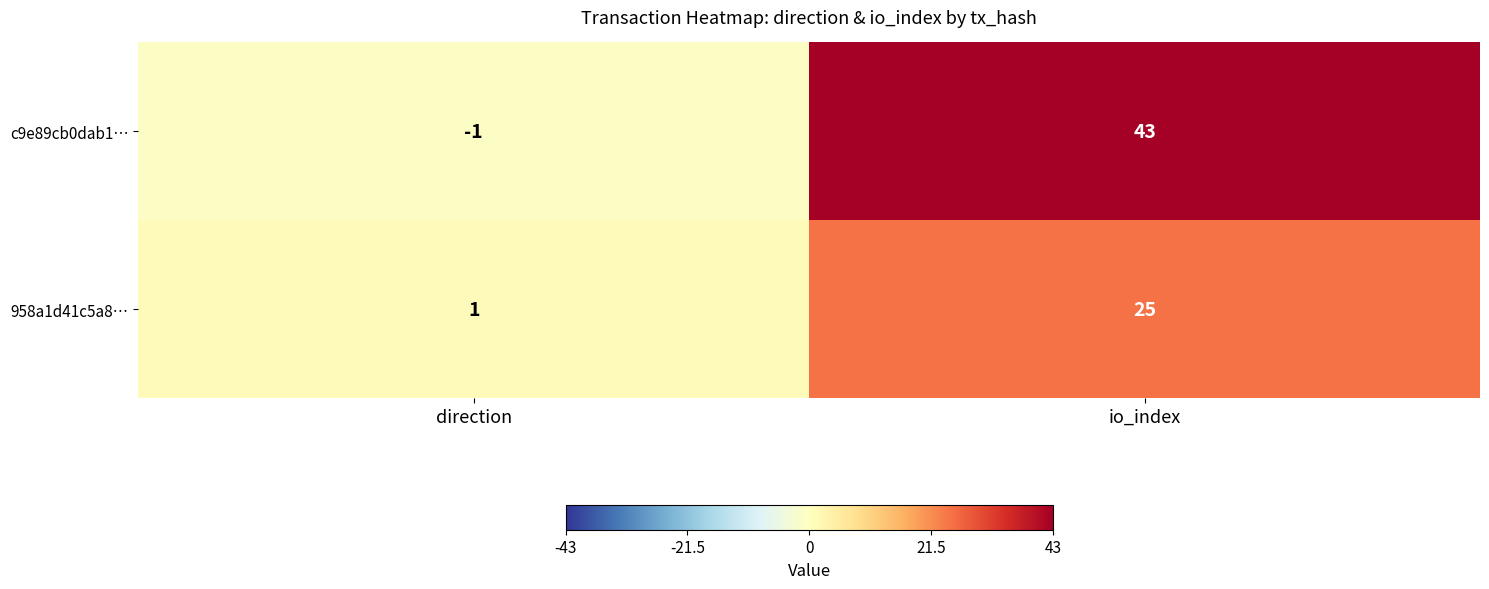

How many categories are shown in the chart?

2